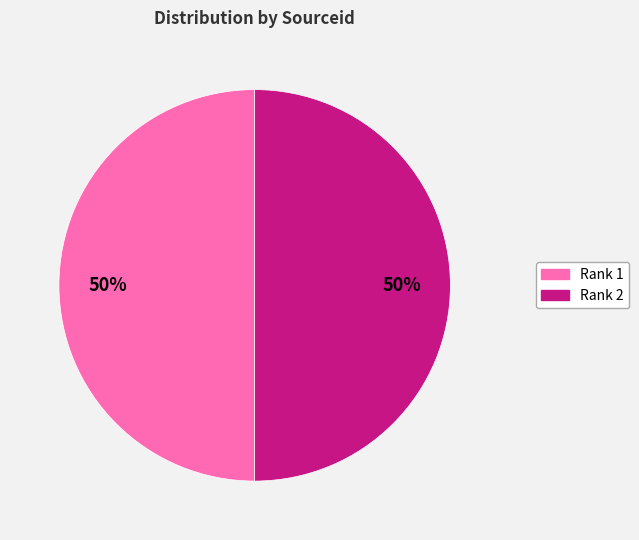

What is the ratio of the value at Rank 1 to the value at Rank 2?

1.0